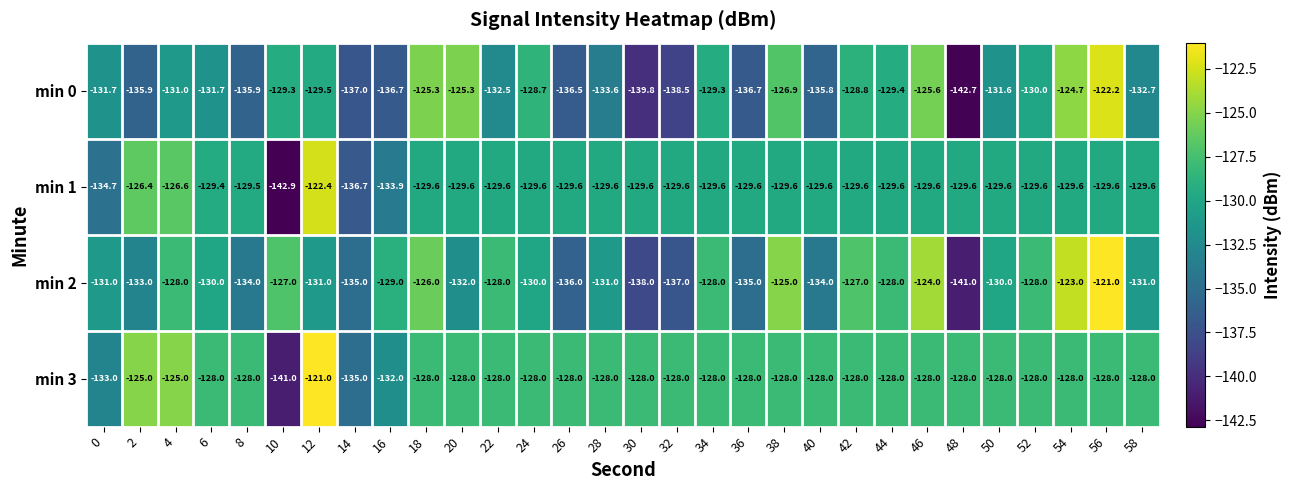

Which series has the largest total across all categories?

min 3